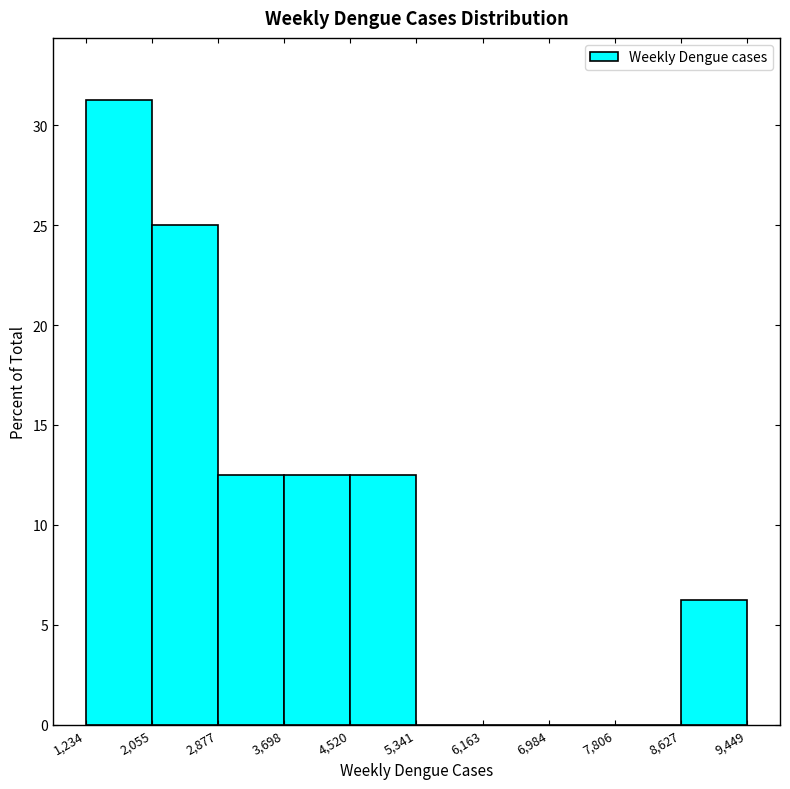

Reading left to right, list every bar in this chart as the range it spans on the x-axis followed by its height. The values are not printed on the chart, so give them approximately, as read against the axis.

1,234 to 2,055: 31.5
2,055 to 2,877: 25.0
2,877 to 3,698: 12.5
3,698 to 4,520: 12.5
4,520 to 5,341: 12.5
5,341 to 6,163: 0
6,163 to 6,984: 0
6,984 to 7,806: 0
7,806 to 8,627: 0
8,627 to 9,449: 6.5